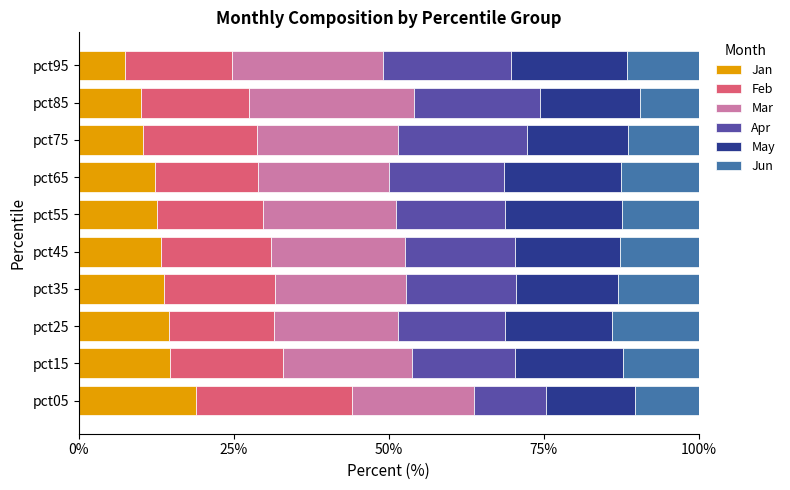

What is the highest value of the Jan series?

18.9